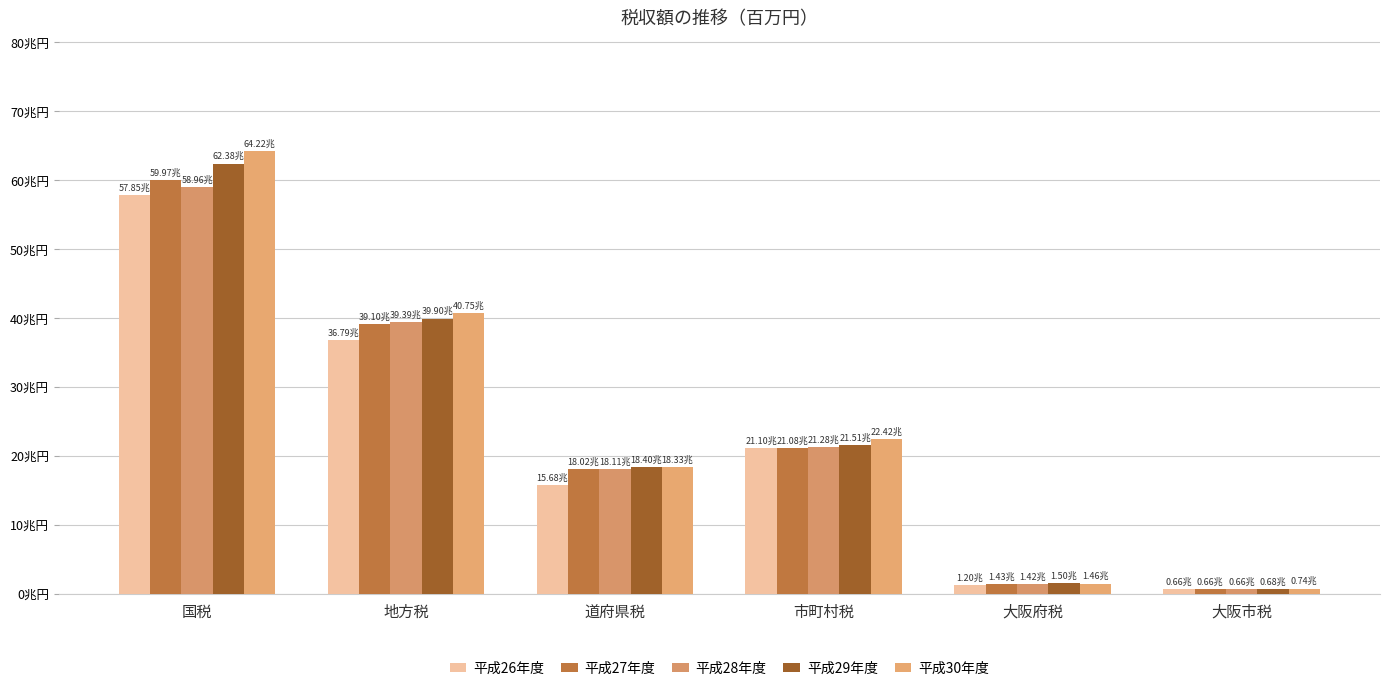

Does the chart contain stacked bars?

No